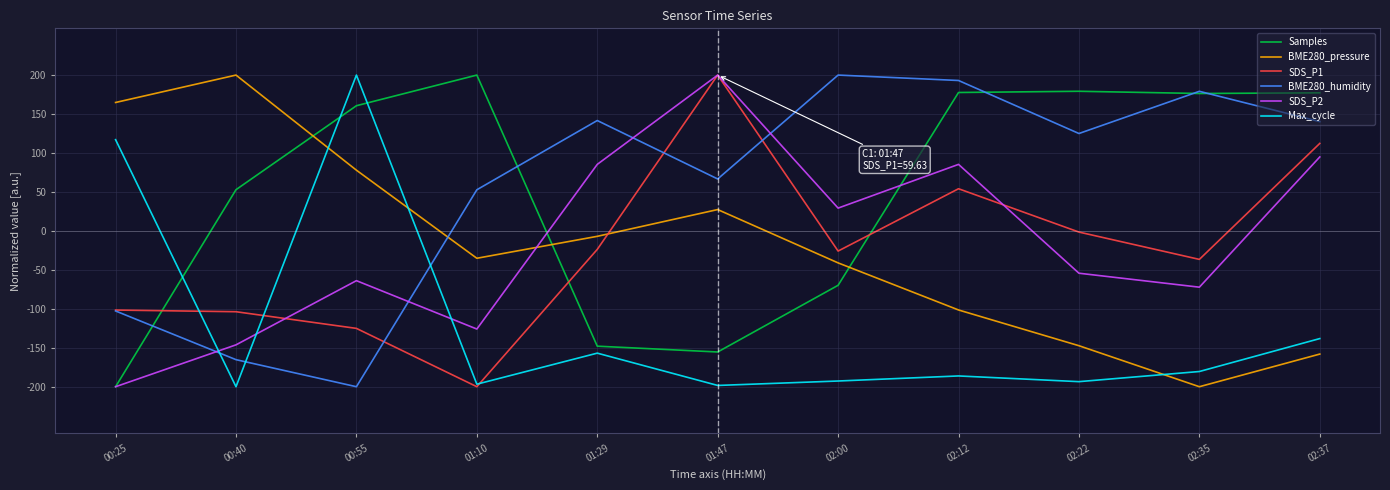

What is the total value across all series at 02:35?

-133.8